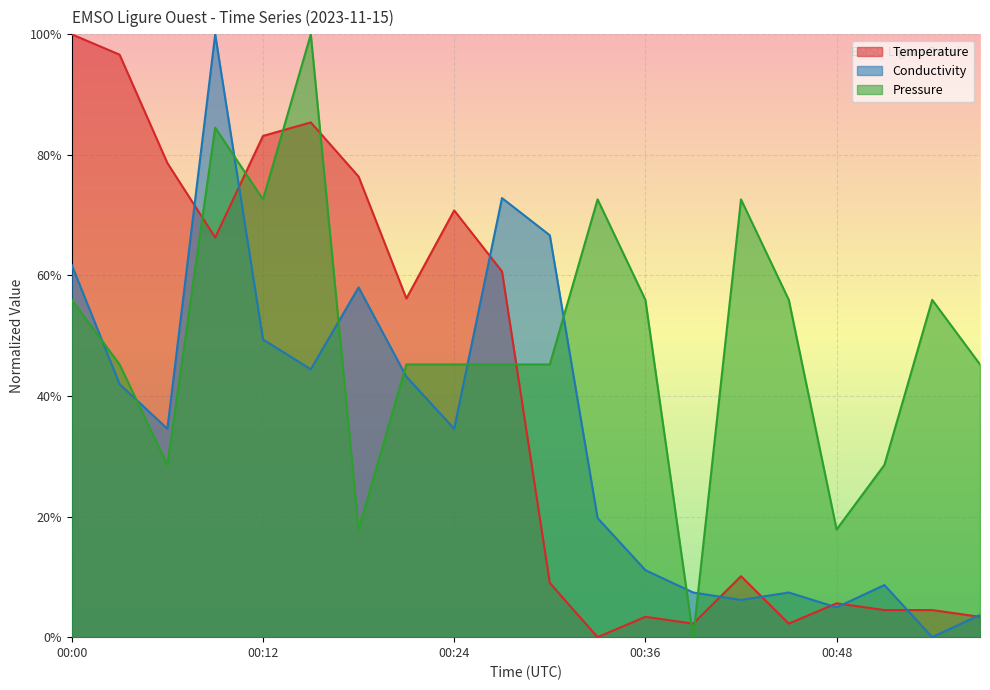

Rank the categories by Temperature value from lowest to highest.

00:33, 00:39, 00:45, 00:36, 00:57, 00:51, 00:54, 00:48, 00:30, 00:42, 00:21, 00:27, 00:09, 00:24, 00:18, 00:06, 00:12, 00:15, 00:03, 00:00